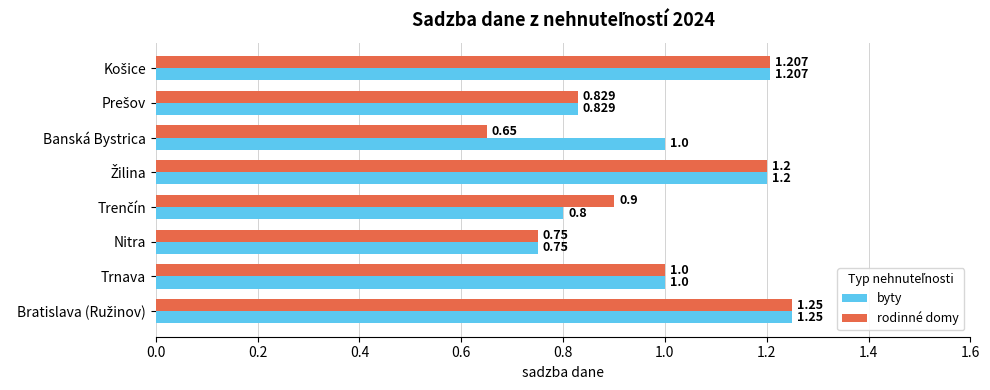

Which series has the widest spread of values?

rodinné domy